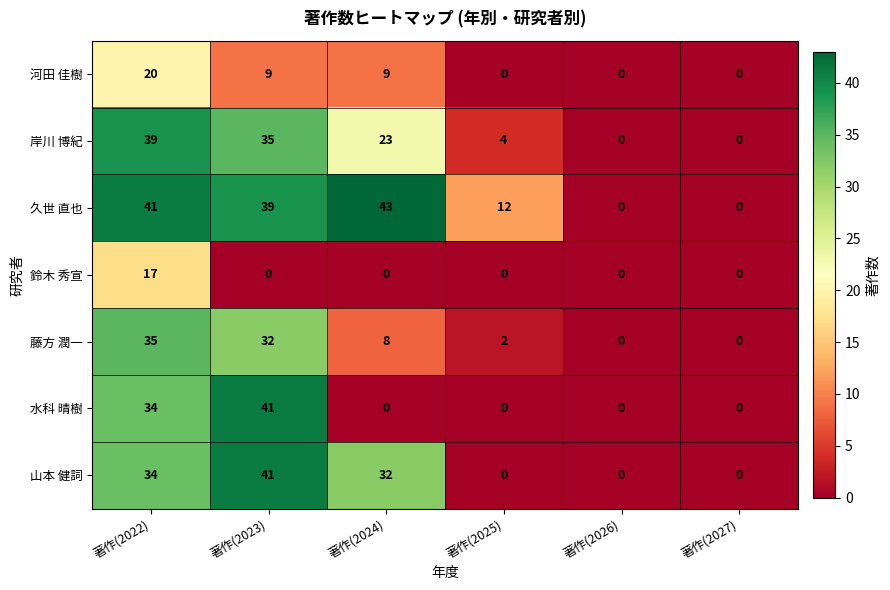

What is the greatest value displayed?

43